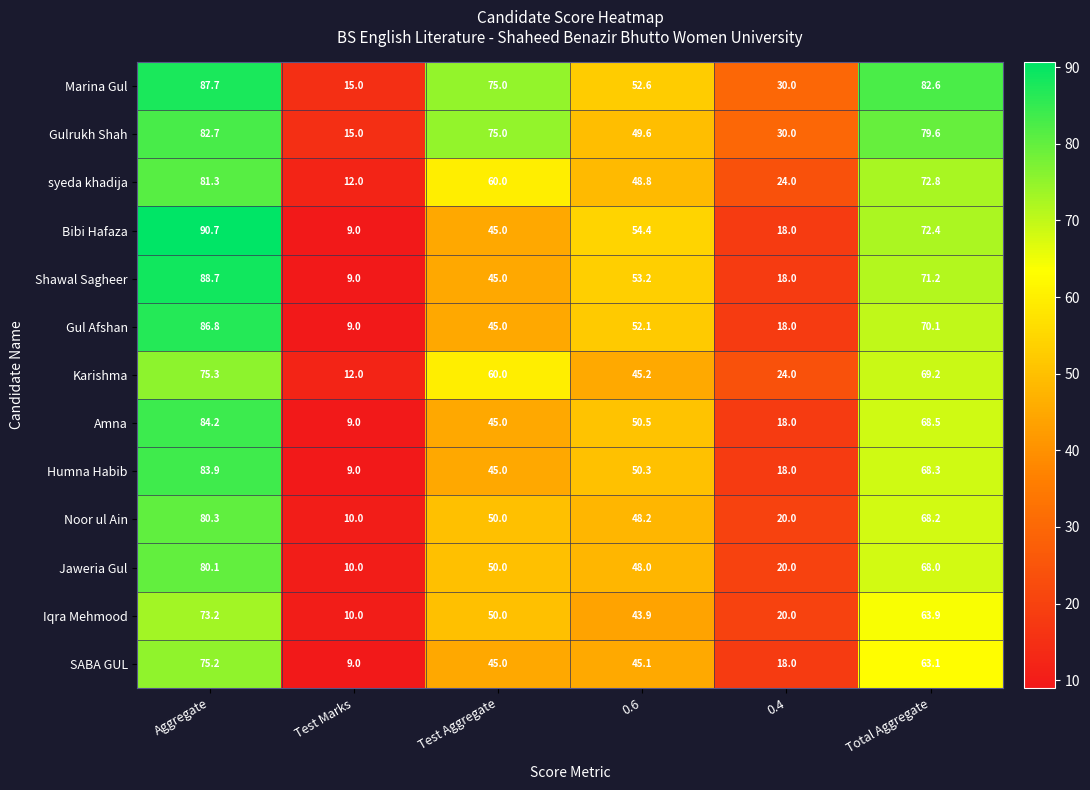

Read the Gulrukh Shah value at Test Marks.

15.0